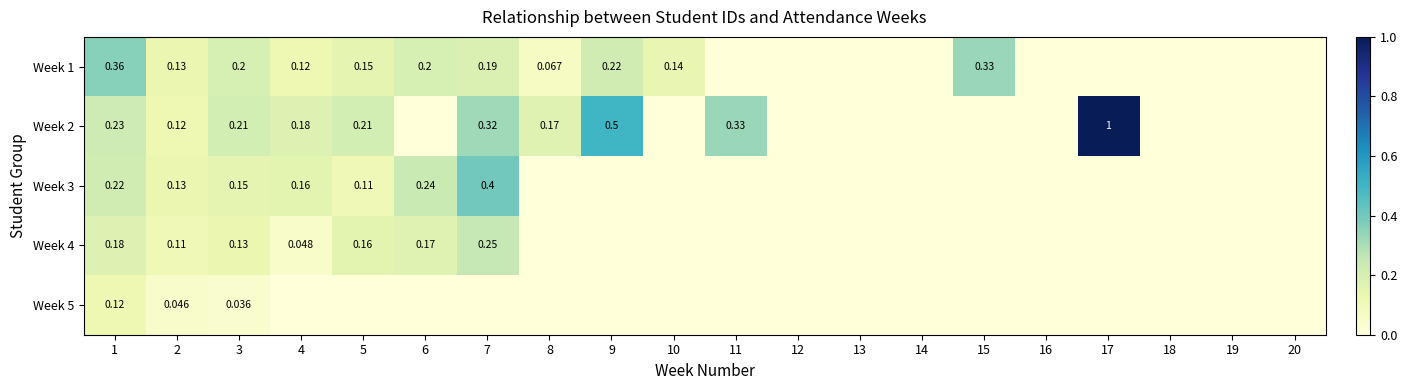

What is the difference between the Week 1 values at 15 and 2?

0.2